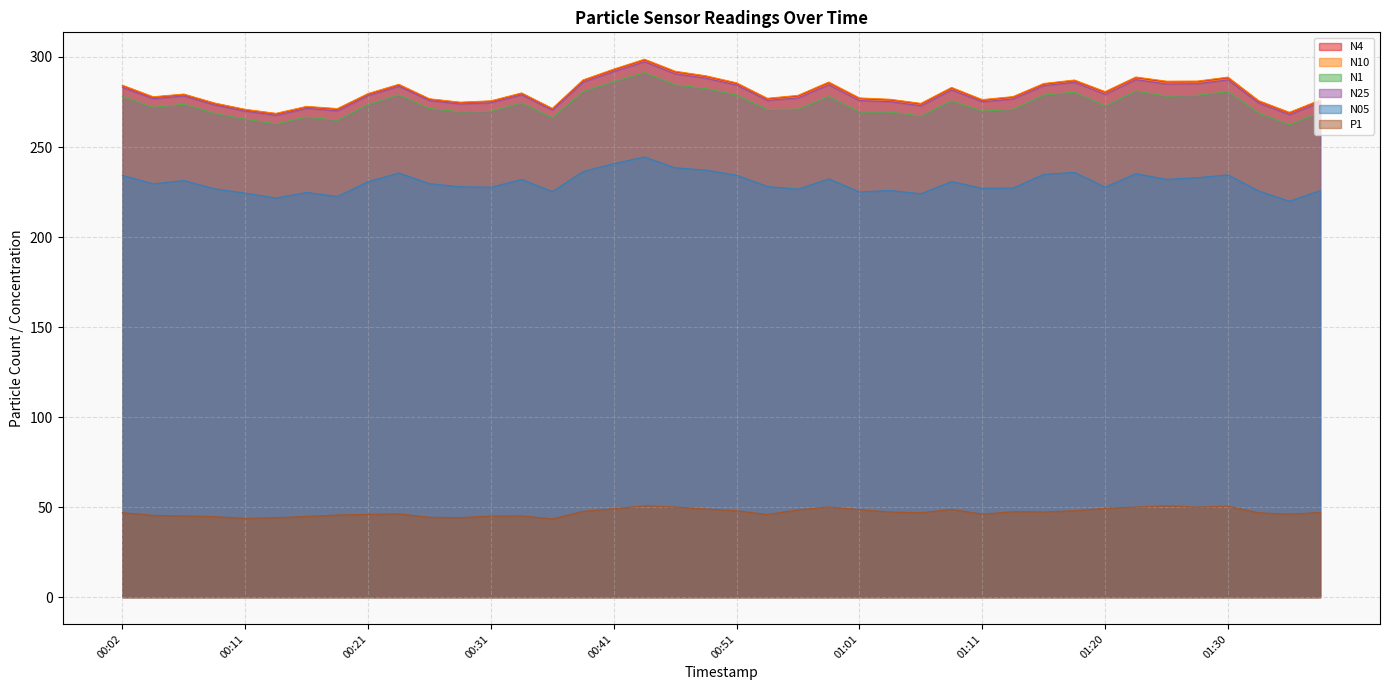

List the labels in order of N10 value, smallest first.

00:14, 01:35, 00:11, 00:19, 00:36, 00:16, 01:06, 00:09, 00:29, 00:31, 01:33, 01:38, 01:11, 01:03, 00:26, 00:54, 01:01, 00:04, 01:13, 00:56, 00:06, 00:21, 00:34, 01:20, 01:08, 00:02, 00:24, 01:16, 00:51, 00:58, 01:25, 01:28, 01:18, 00:39, 01:30, 01:23, 00:49, 00:46, 00:41, 00:44